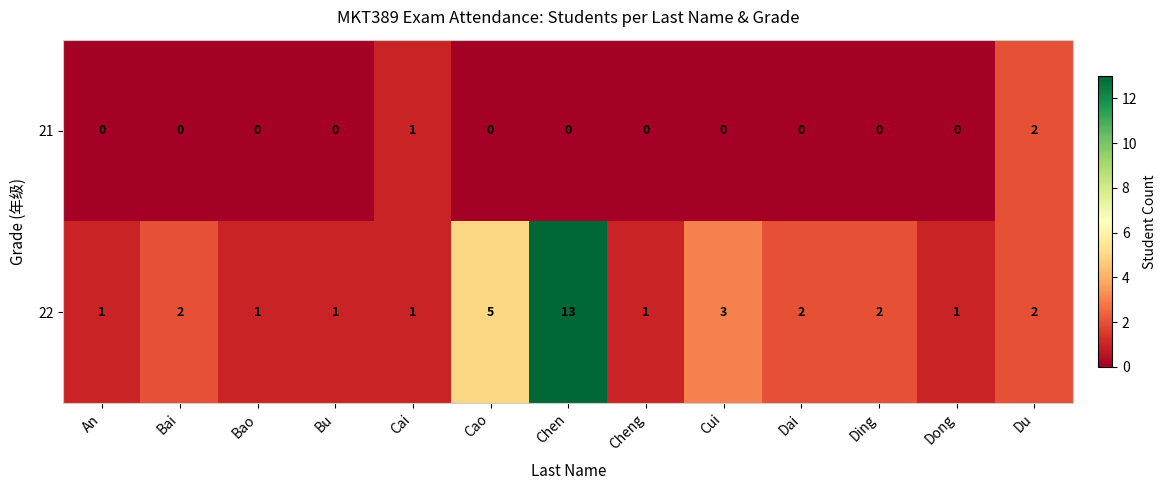

What is the difference between the maximum and second lowest values in the 22 series?

12